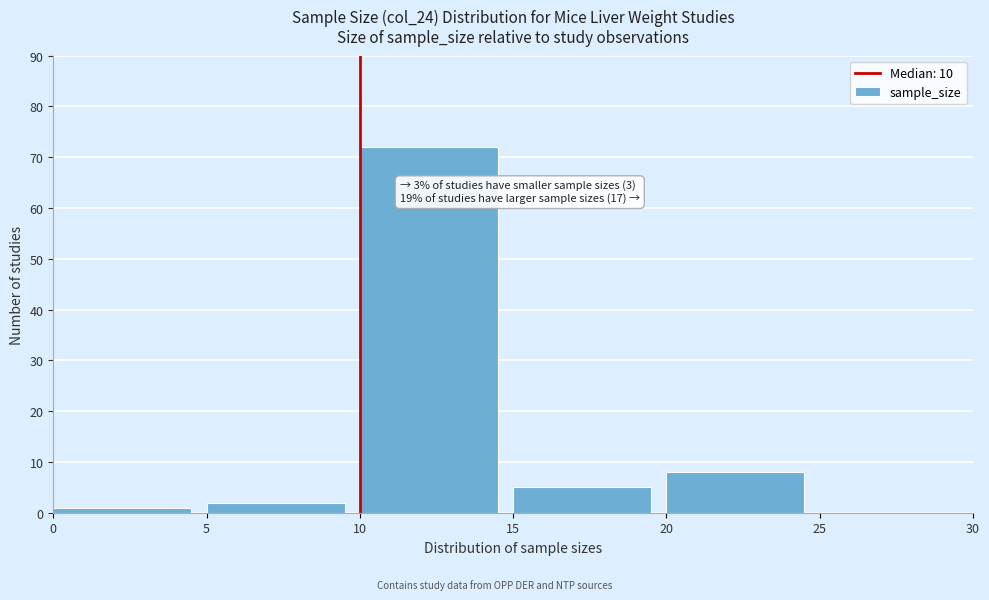

Which range on the x-axis has the tallest bar?

10 to 15